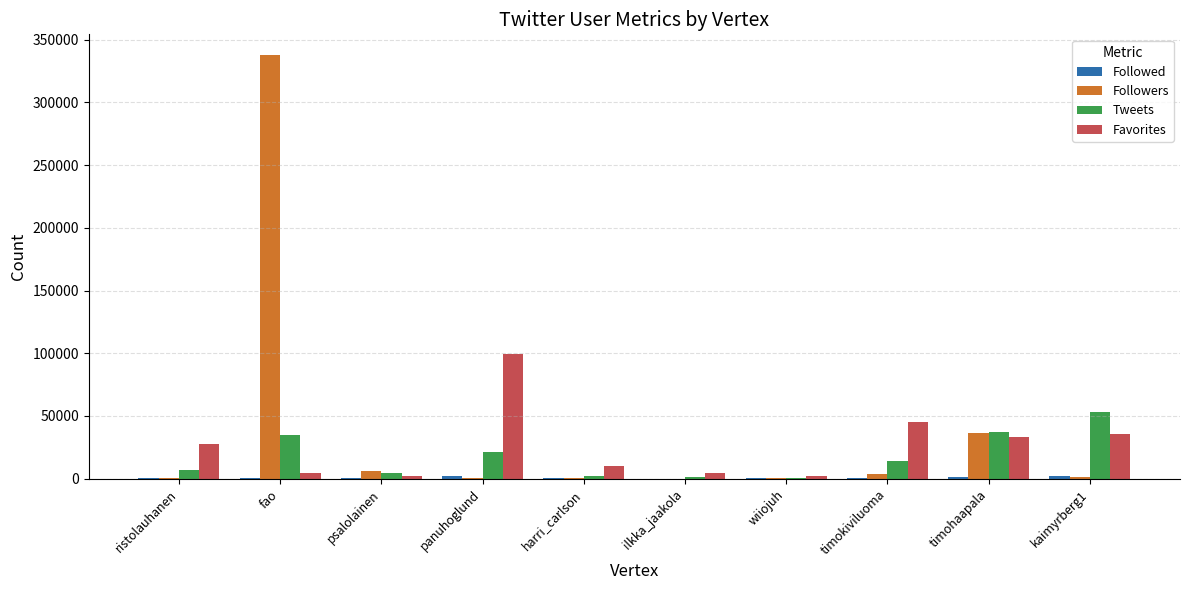

Is it true that Favorites equals 99464 at panuhoglund?

True